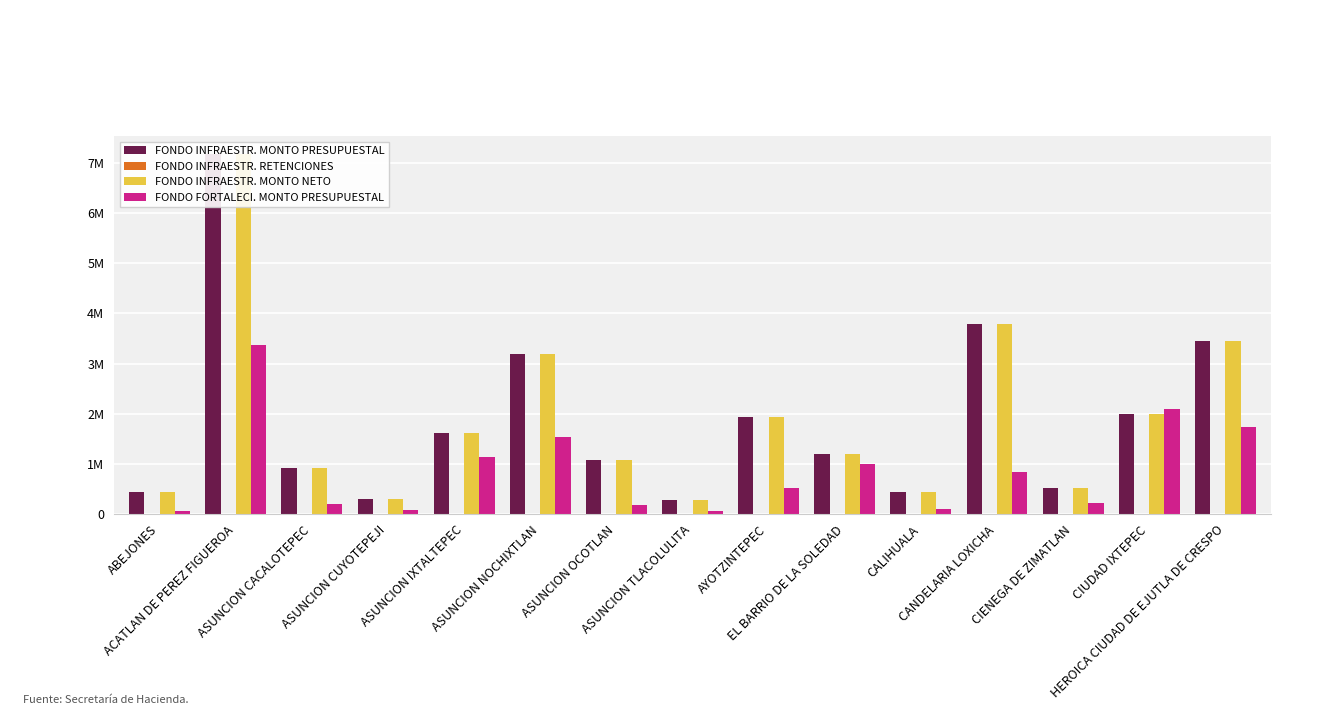

At how many categories does at least one series exceed 4440011?

1